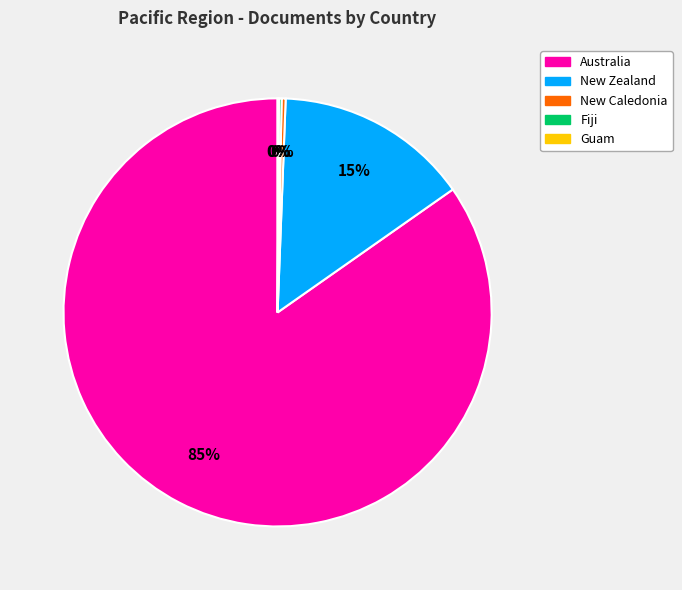

Is New Zealand the majority of the pie?

No